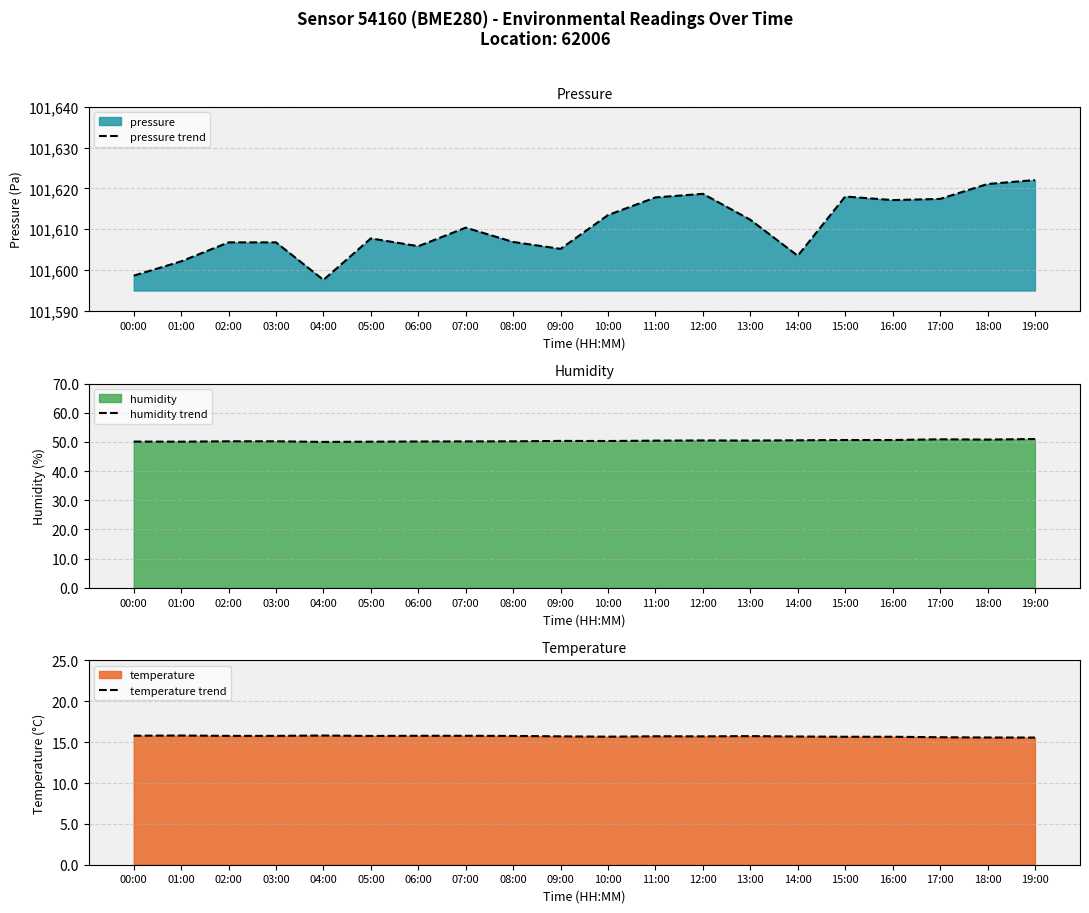

Where is the first local minimum for pressure trend?

04:00